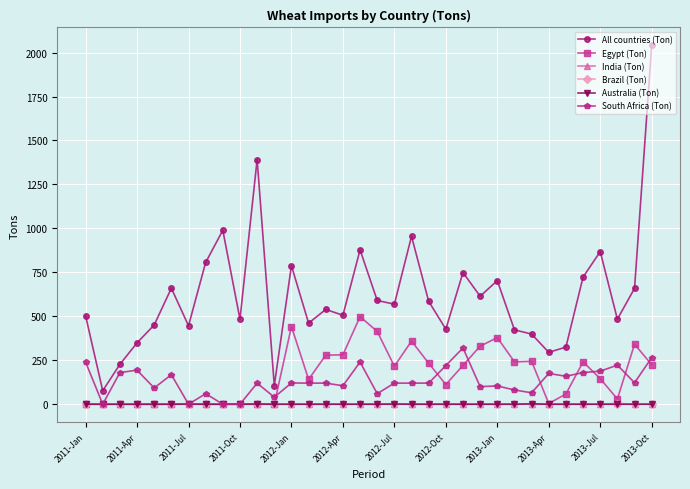

True or false: Brazil (Ton) and All countries (Ton) intersect in this chart.

False